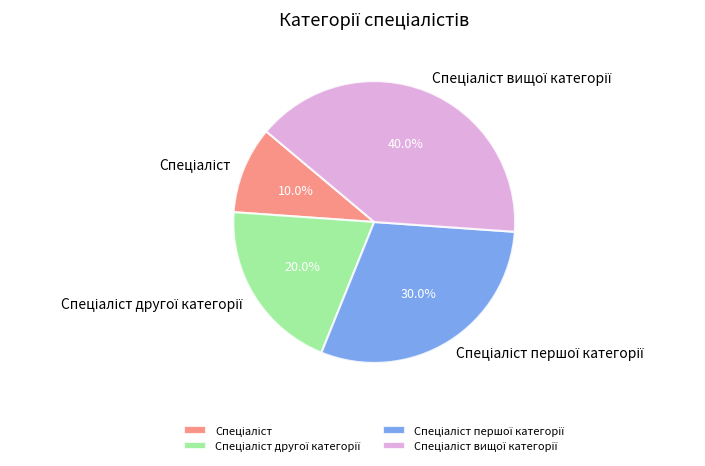

Is there a majority slice in this chart?

No